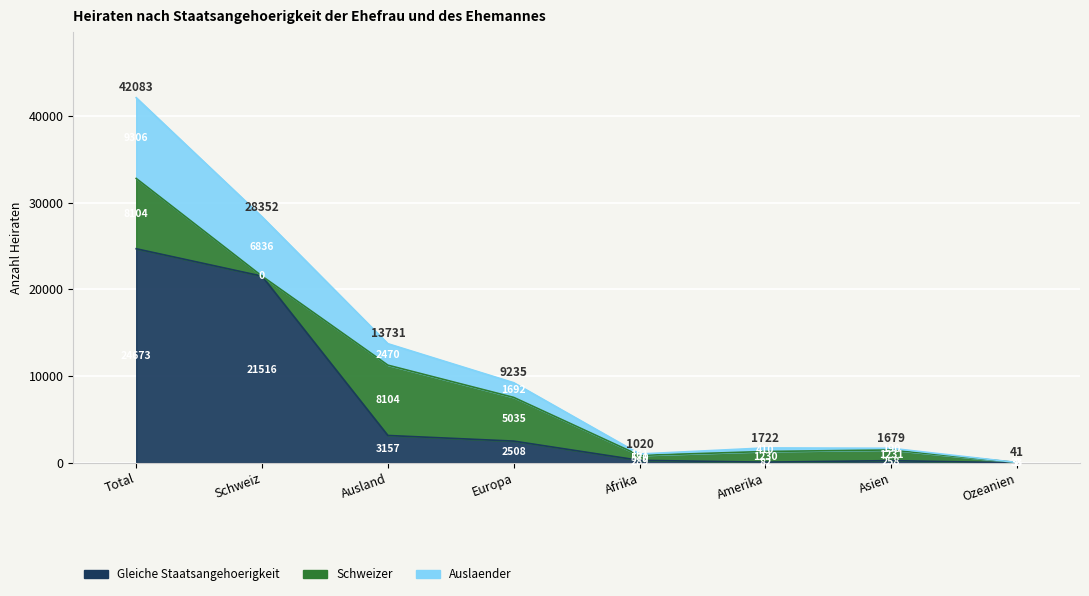

True or false: Gleiche Staatsangehoerigkeit has more than 0 points higher than both neighbors.

True